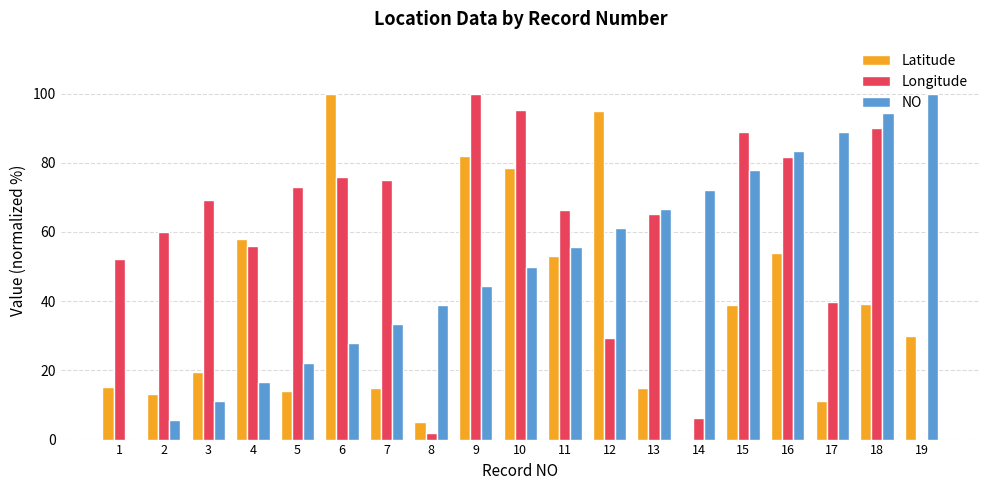

What is the maximum value shown in the chart?

100.0